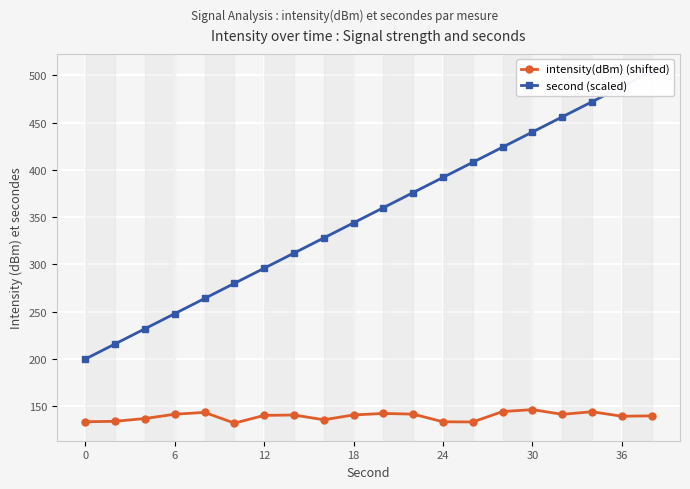

What is the maximum value for intensity(dBm) (shifted)?

146.5